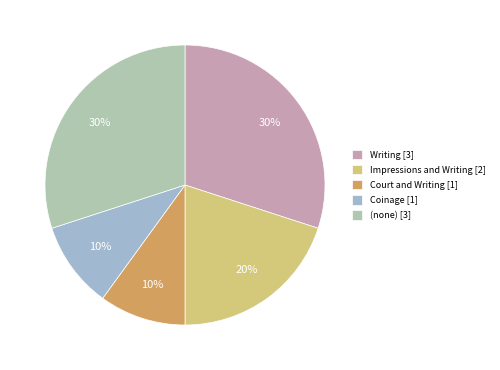

Count the number of slices in the pie.

5